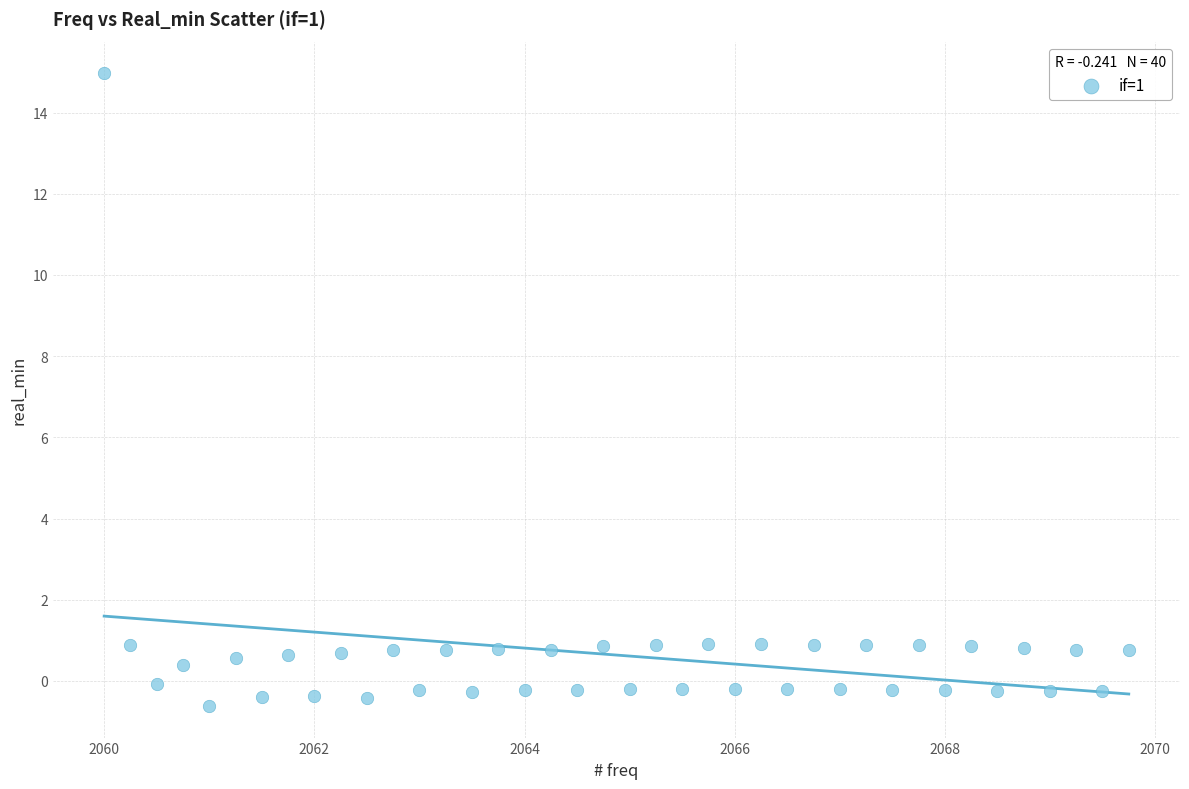

What is the range of X values (max minus min)?

9.8